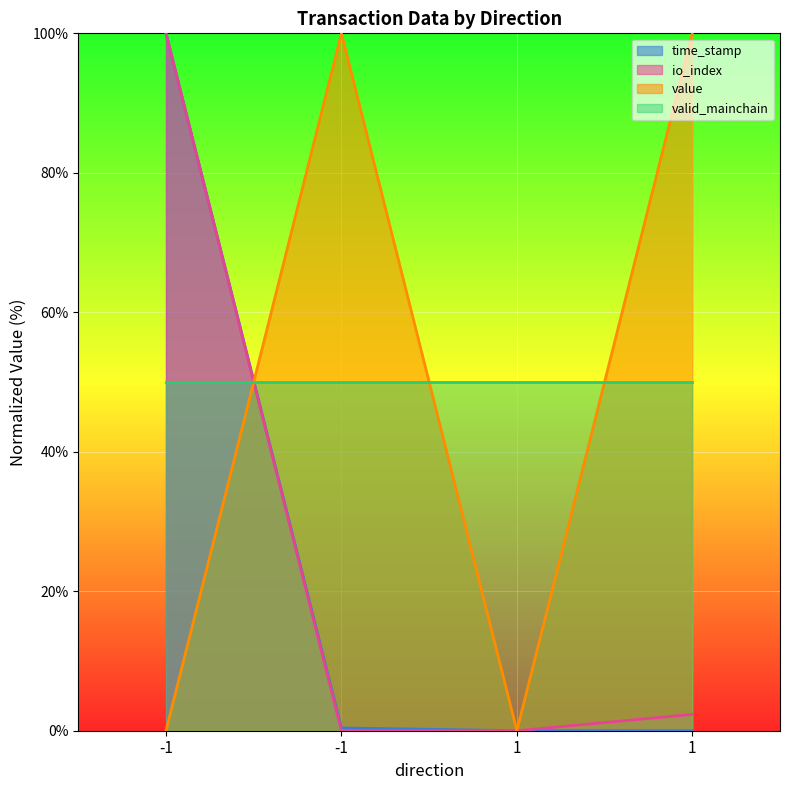

True or false: time_stamp has more than 2 points higher than both neighbors.

False